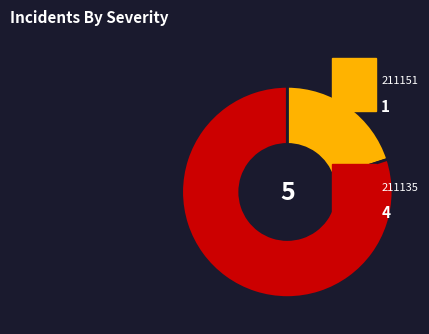

Count the number of slices in the pie.

2